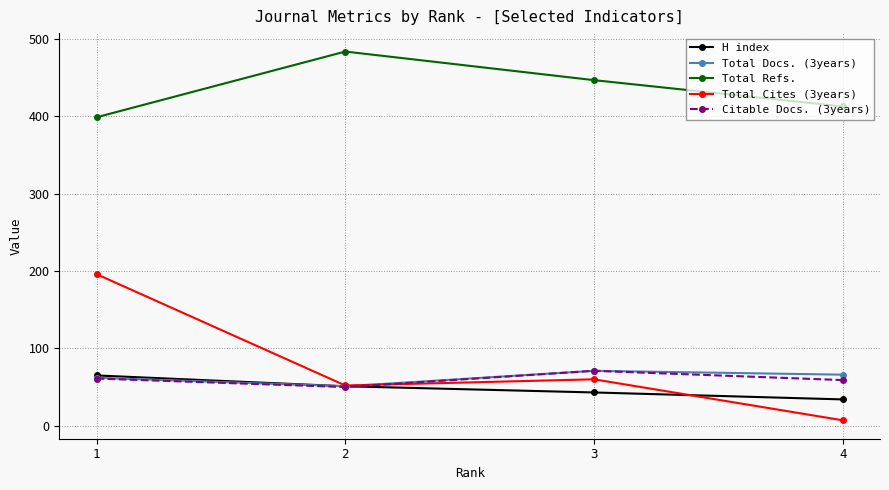

What is the sum of the H index values at 2 and 1?

116